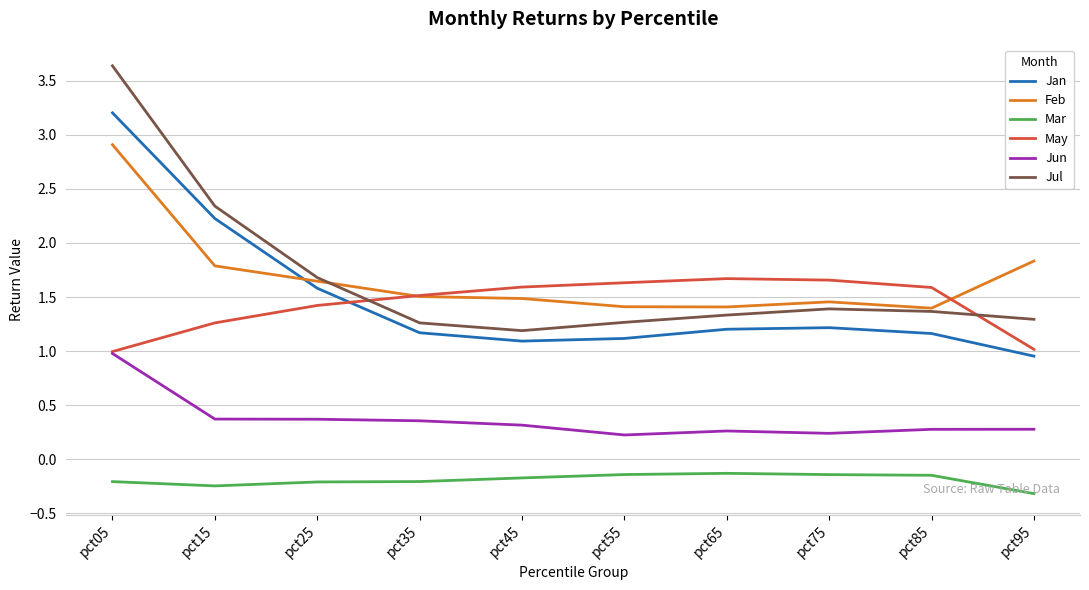

Rank the series at pct65 from highest to lowest value.

May, Feb, Jul, Jan, Jun, Mar